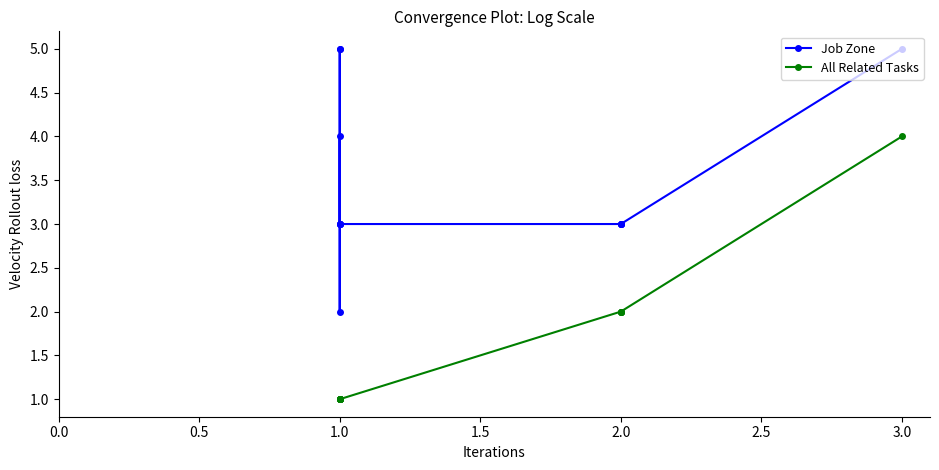

List the series in order of their peak value, highest first.

Job Zone, All Related Tasks